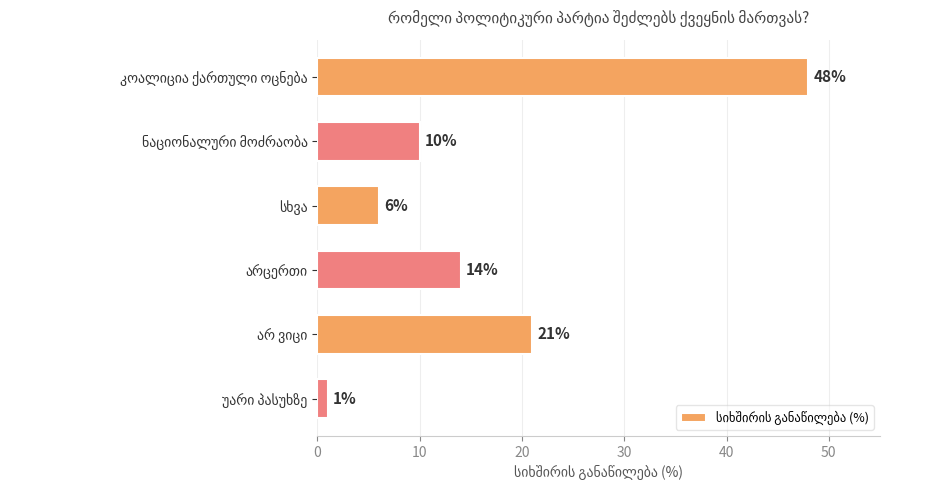

What is the average value?

17